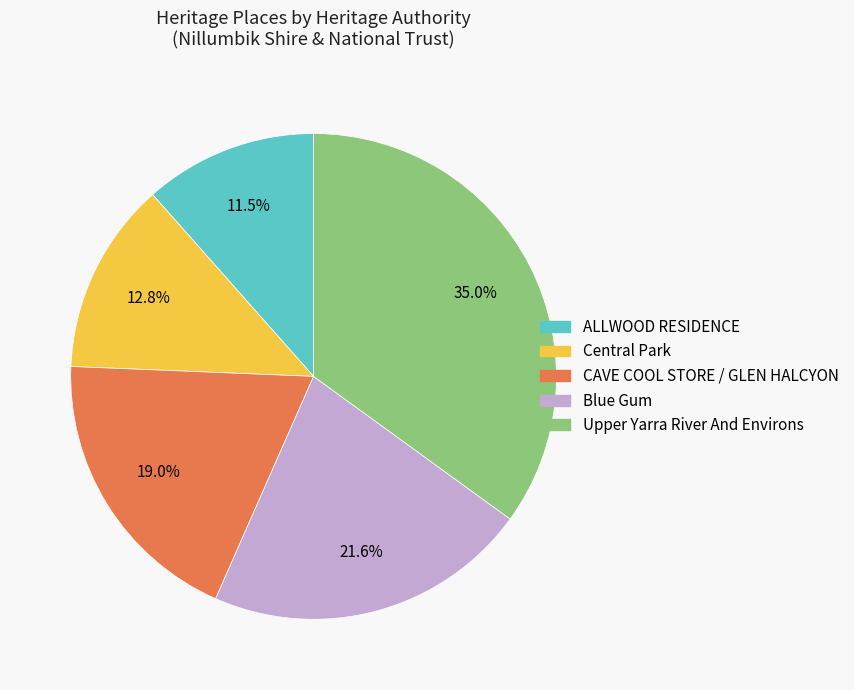

Which has a higher value, CAVE COOL STORE / GLEN HALCYON or Blue Gum?

Blue Gum